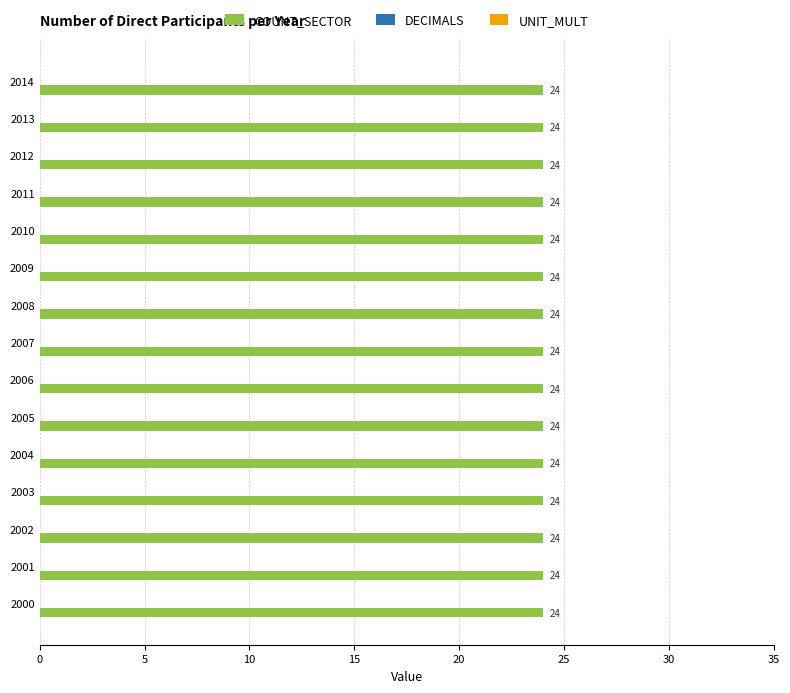

The value of COUNT_SECTOR at 2012 is 24. True or false?

True